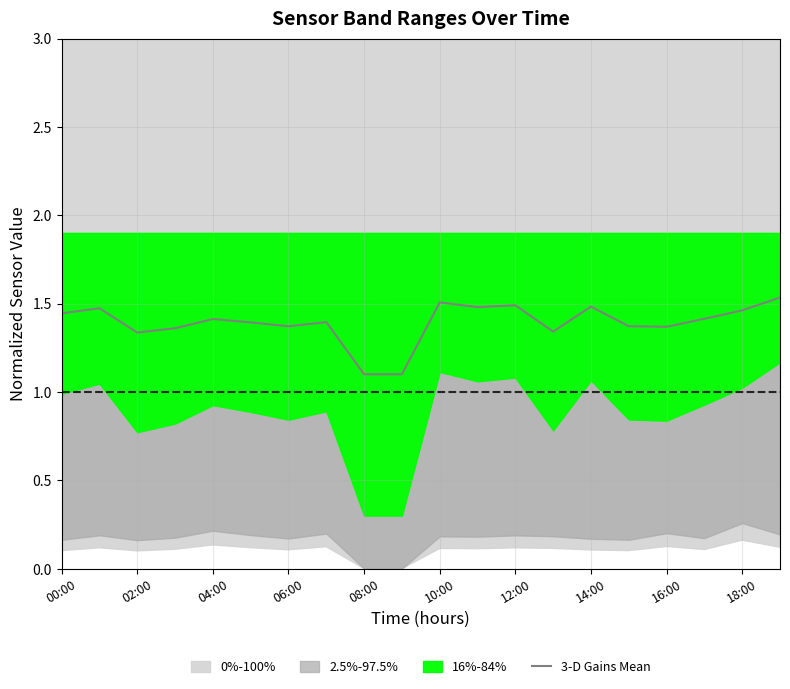

True or false: 3-D Gains Mean has a value of 1.4 at 06:00.

True